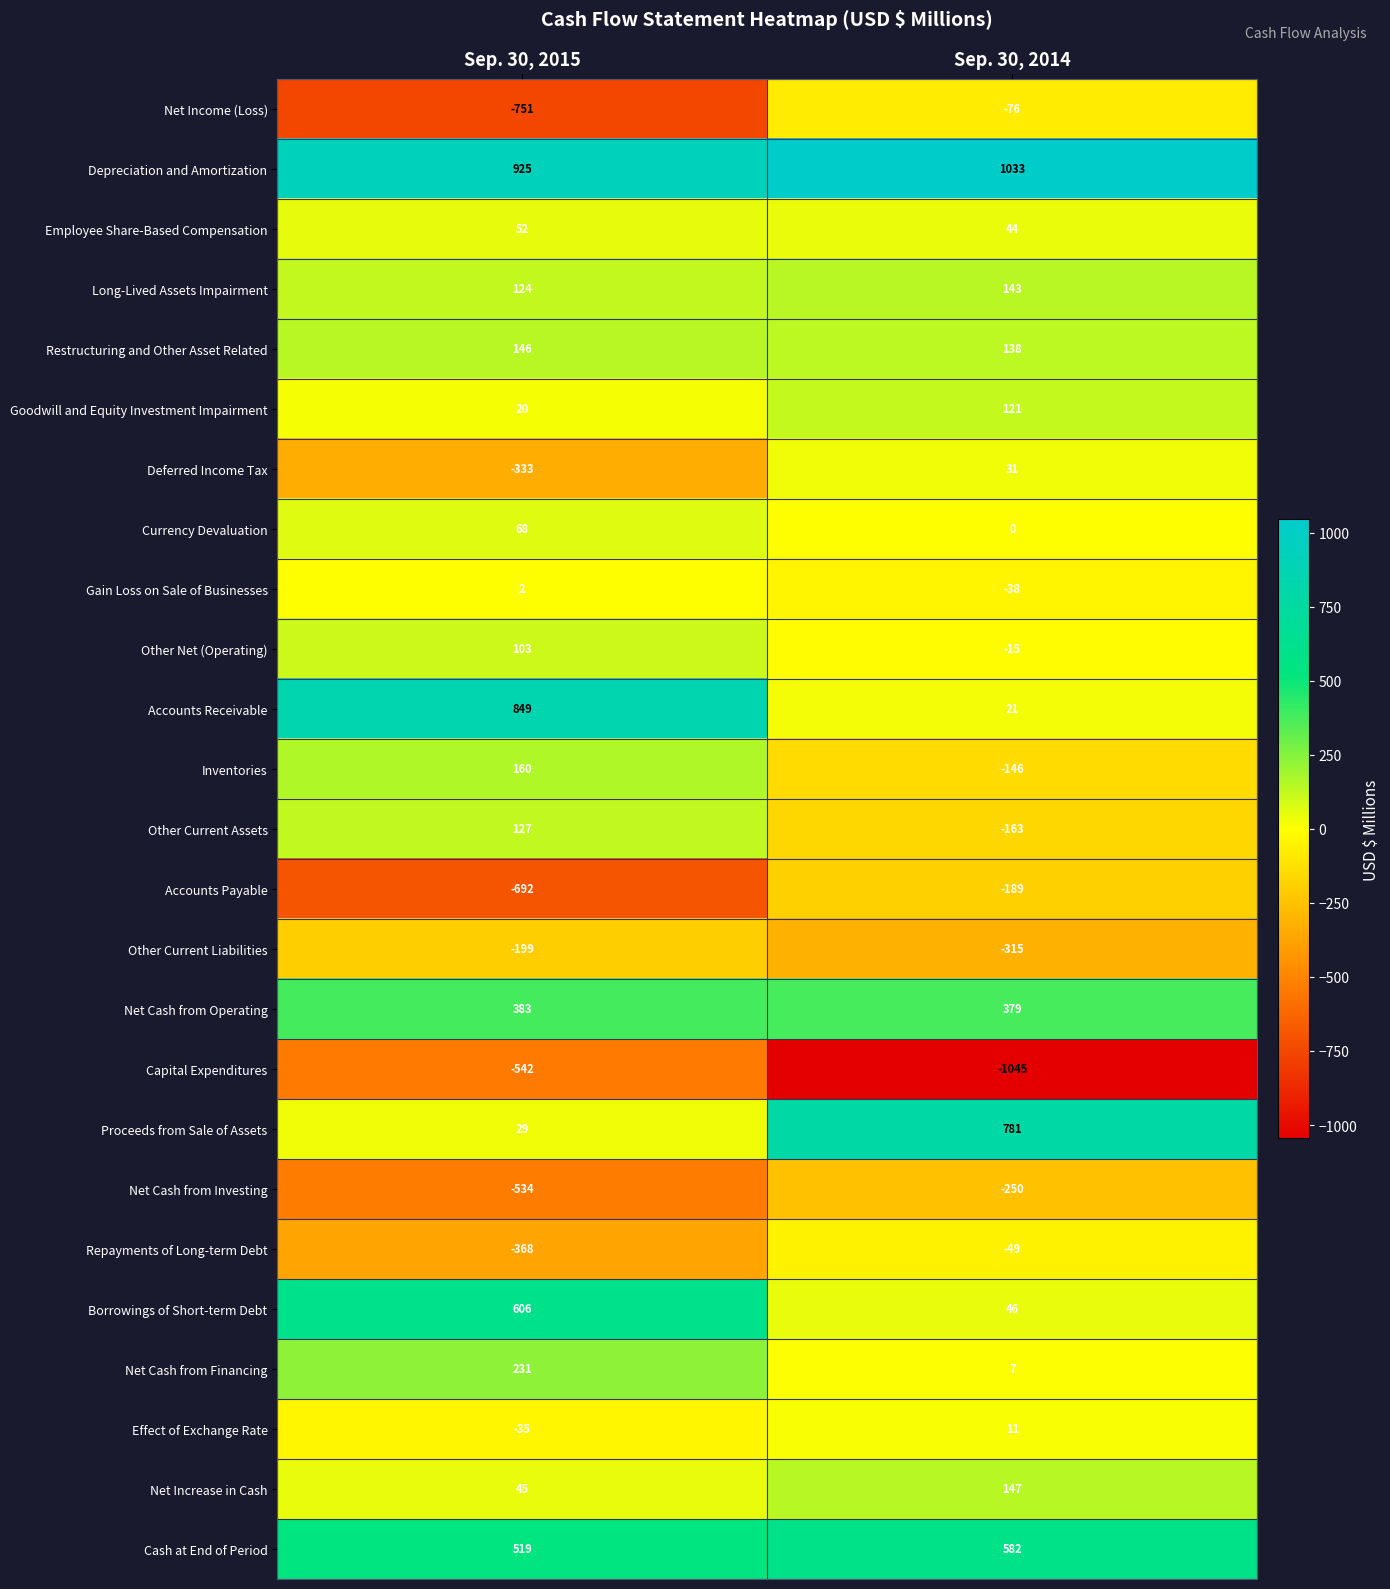

Is it true that Other Current Liabilities equals -277 at Sep. 30, 2015?

False